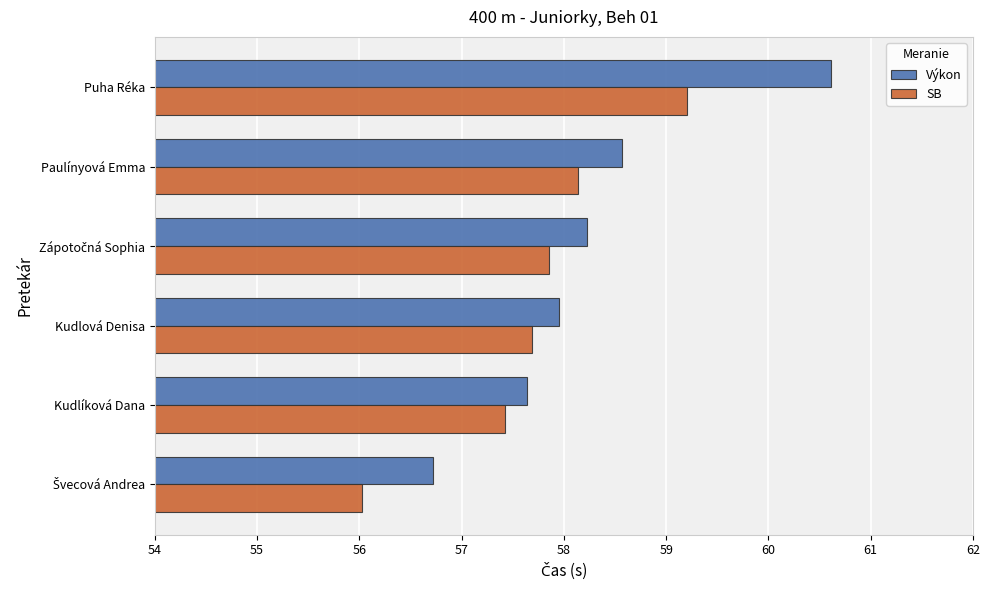

What is the average value of the SB series?

57.7